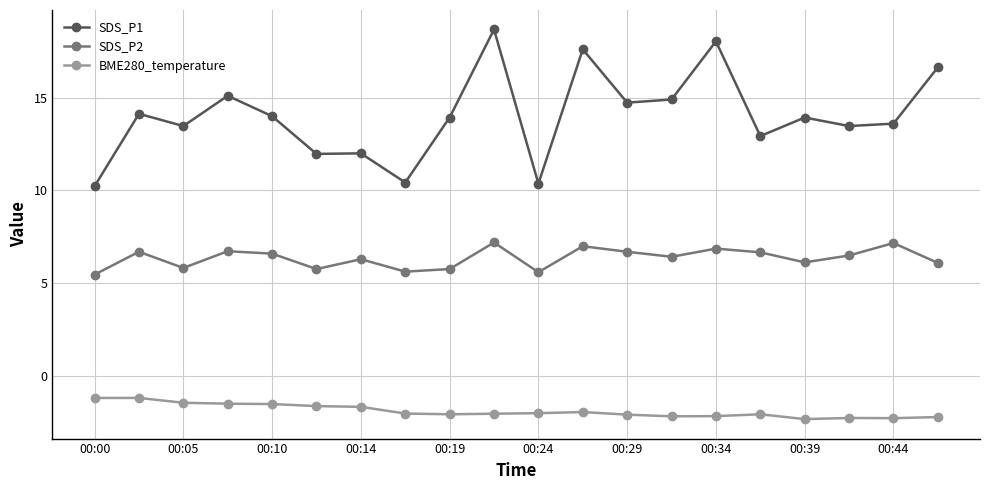

List the series in order of their overall mean, highest first.

SDS_P1, SDS_P2, BME280_temperature